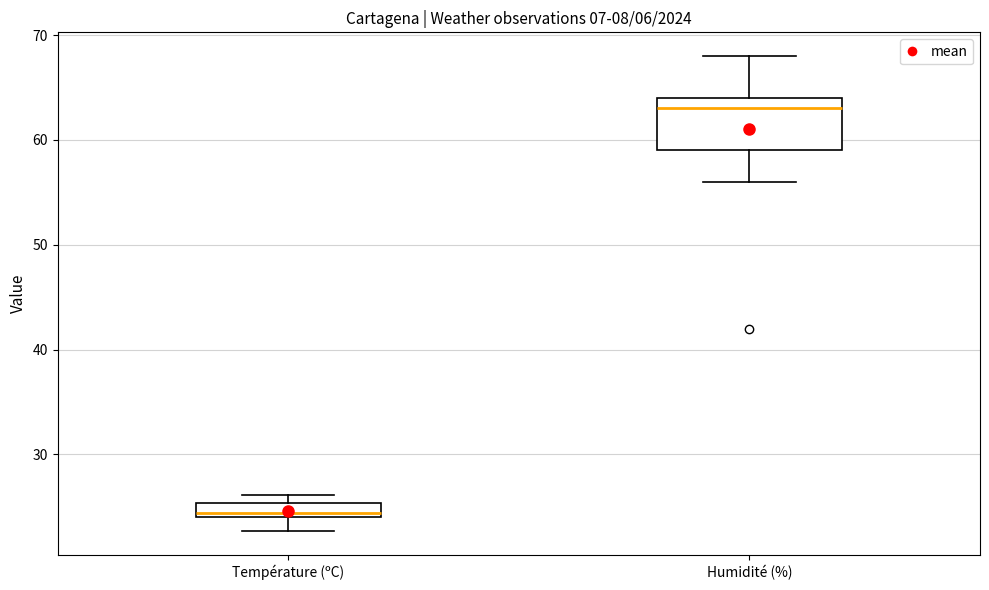

Comparing the boxes themselves (not the whiskers), which one is the tallest?

Humidité (%)